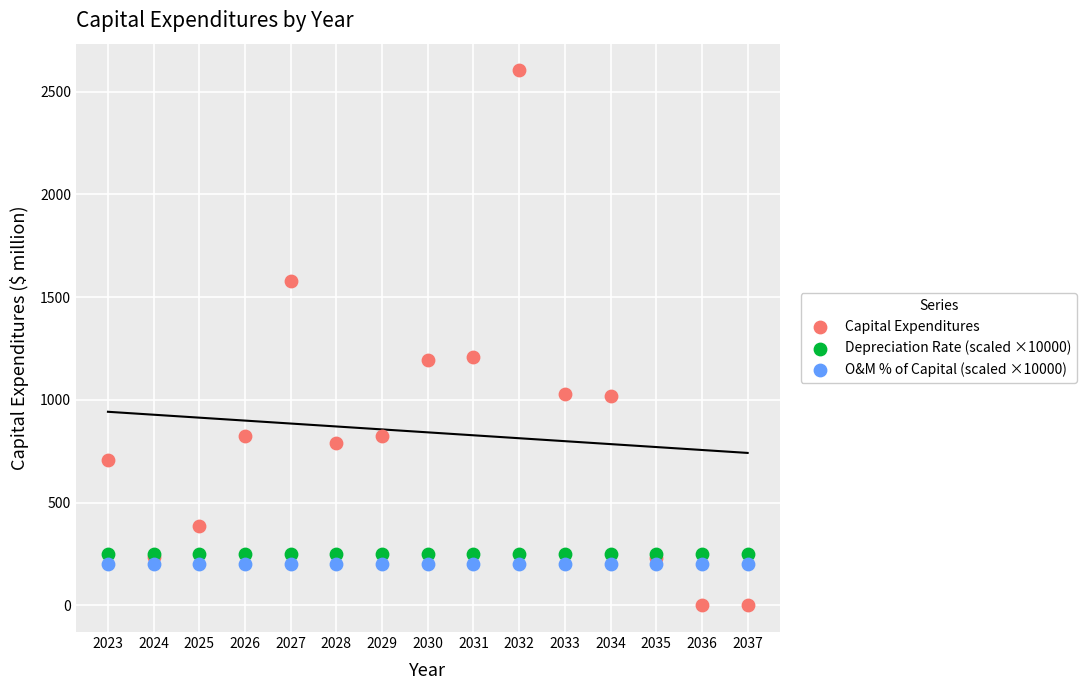

Which series reaches the minimum Y coordinate?

Capital Expenditures